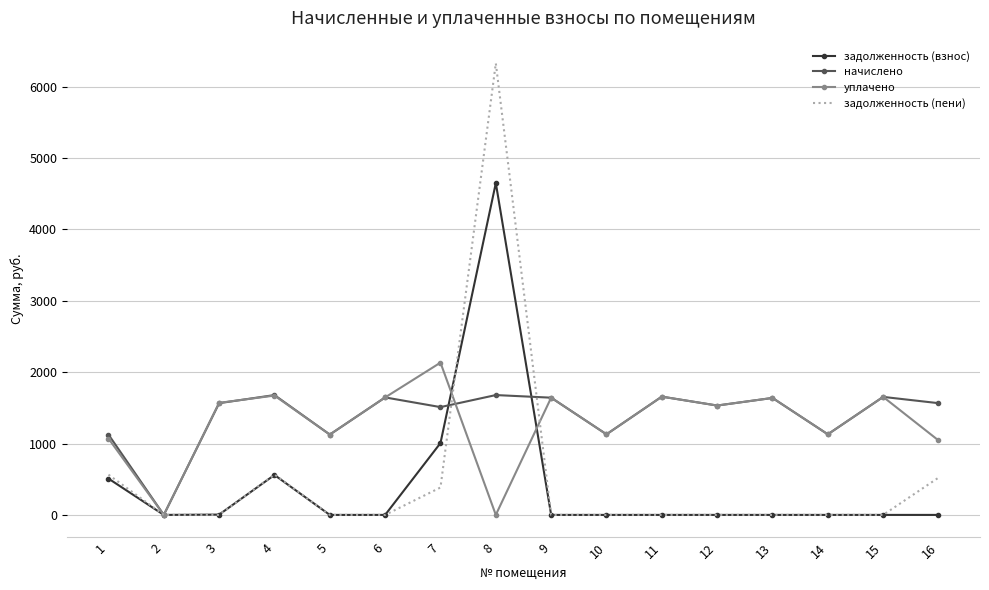

What is the total value across all series at 11?

3314.0